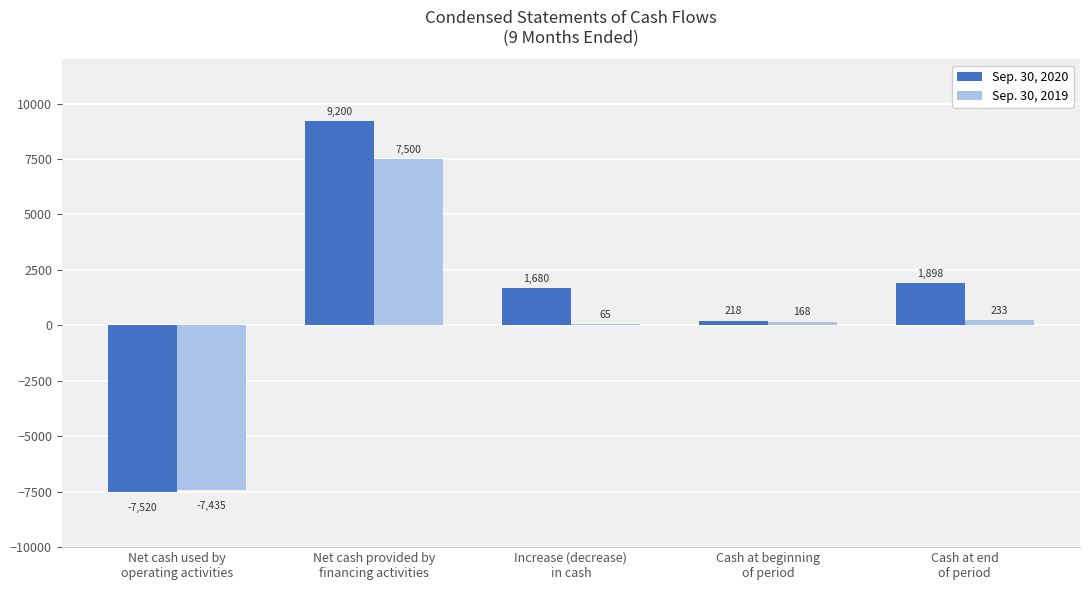

Which series has the largest total across all categories?

Sep. 30, 2020